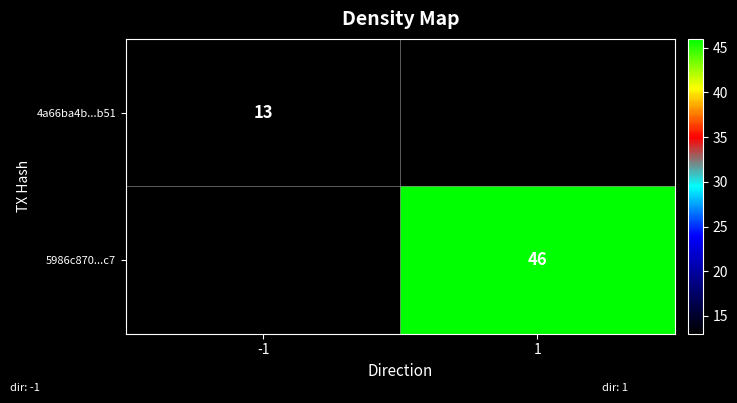

The value of 5986c870...c7 at 1 is 77. True or false?

False